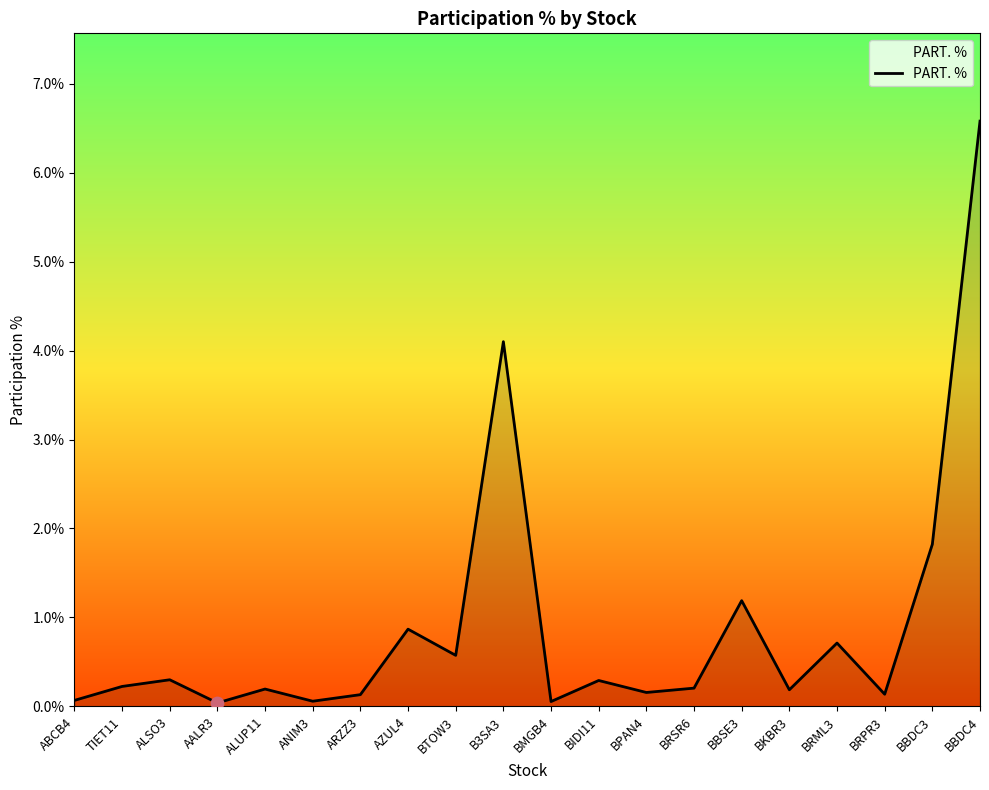

Which has a higher value, BBSE3 or BTOW3?

BBSE3